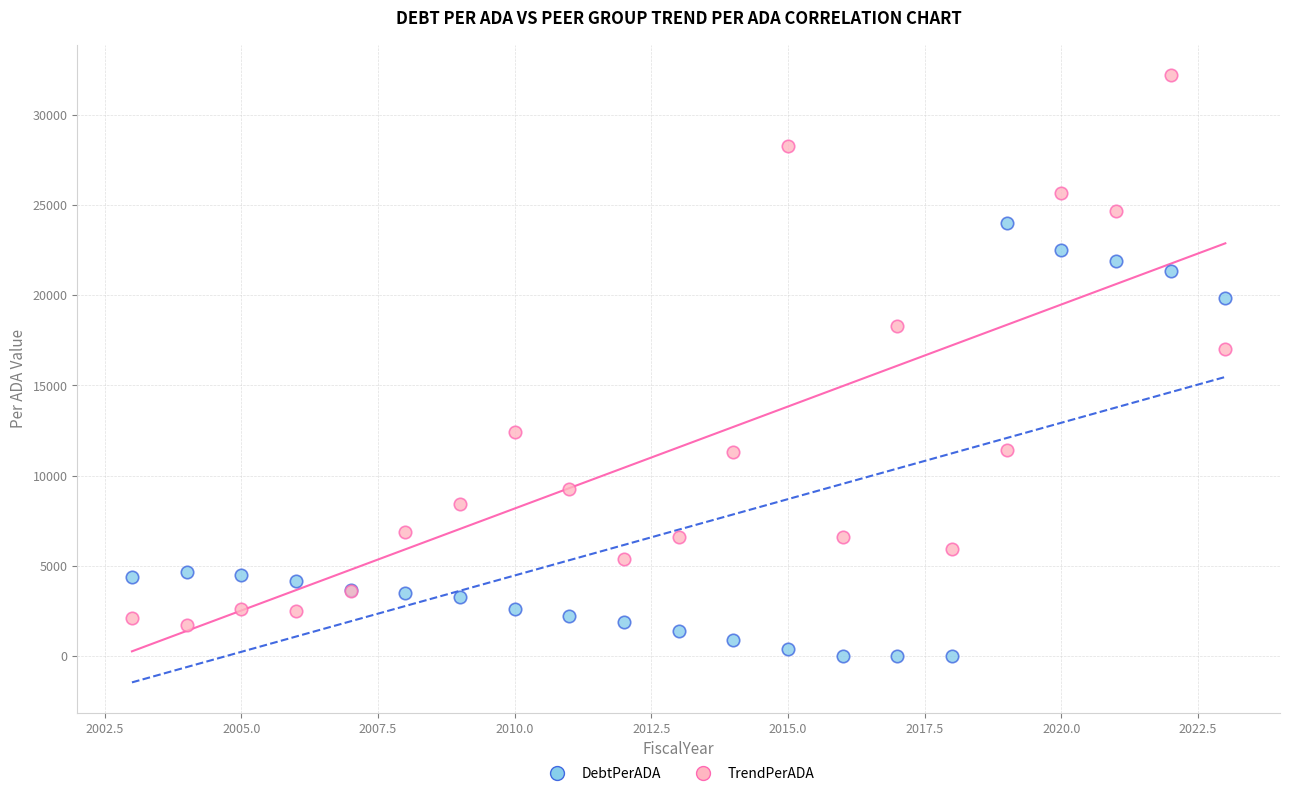

What is the X range (max minus min) for the scatter plot?

20.0